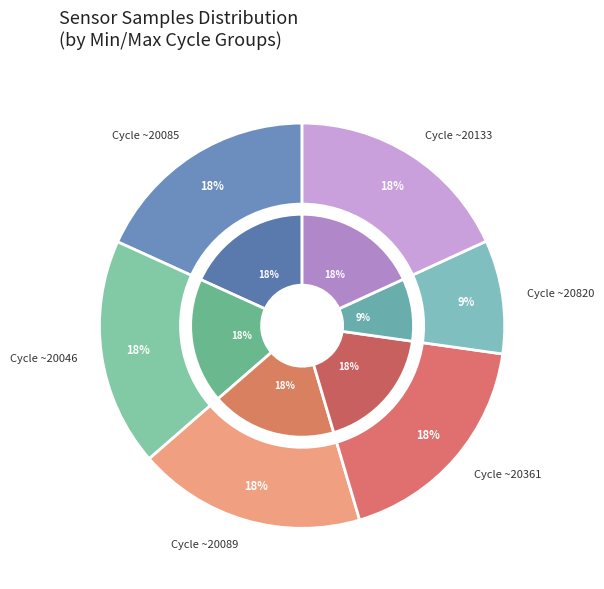

Is it true that 28-20133 is 2% of the pie?

False